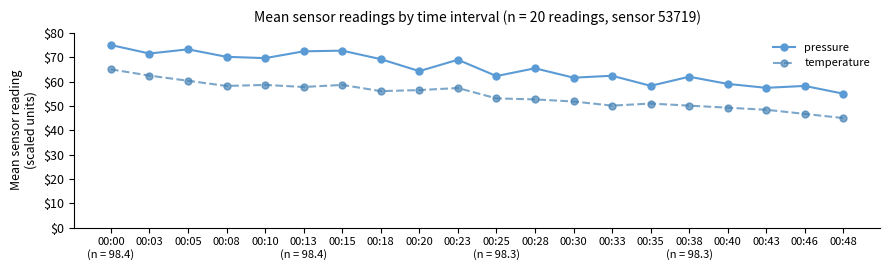

Where is the first local maximum for pressure?

00:05